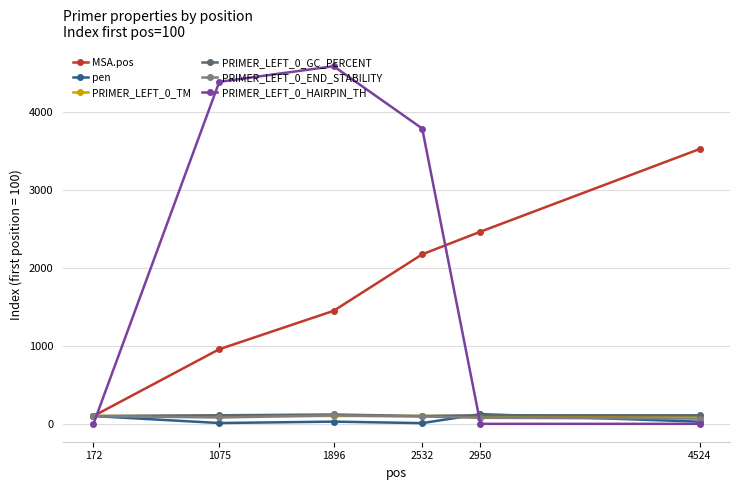

Which series has the largest total across all categories?

PRIMER_LEFT_0_HAIRPIN_TH